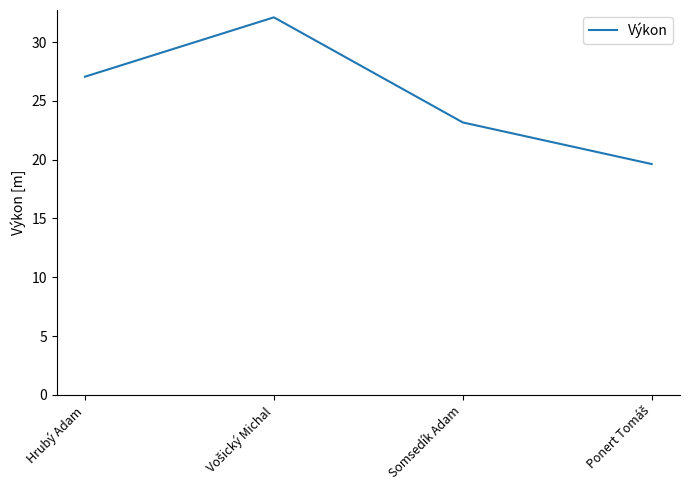

True or false: the data has more than 2 interior local peaks.

False